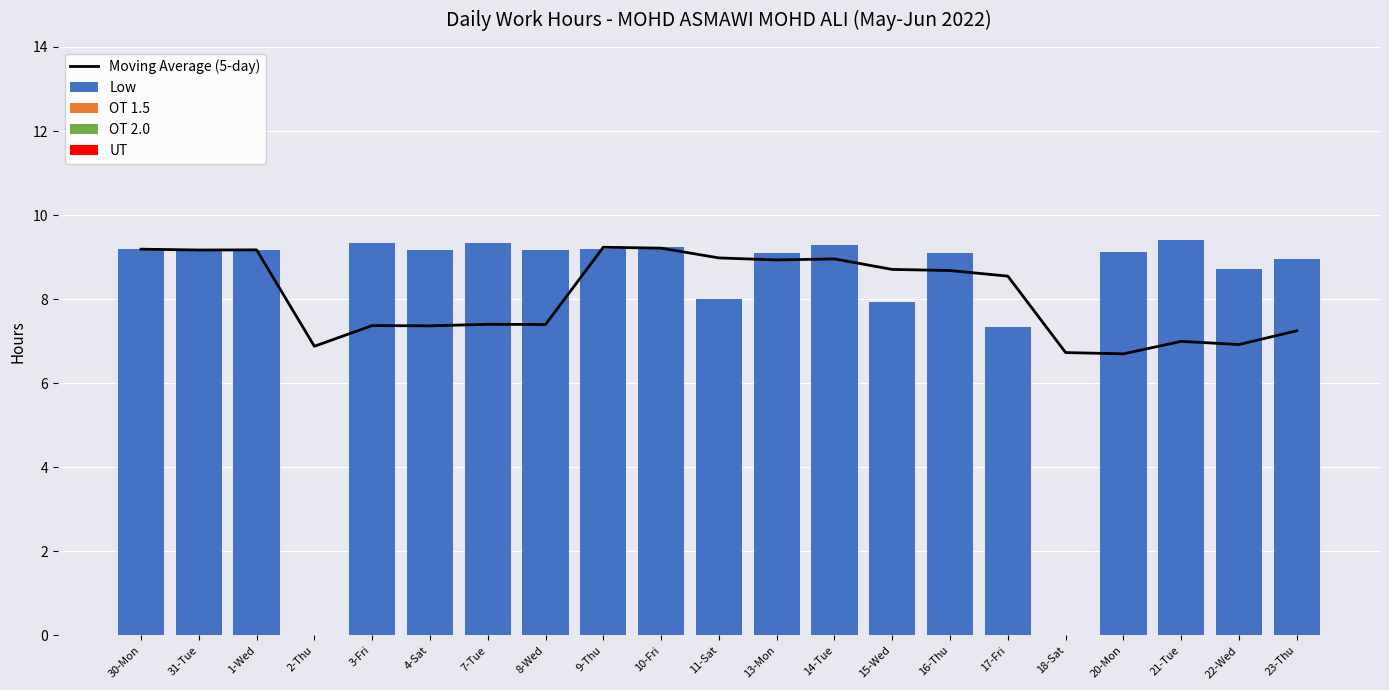

At which category does the chart reach its minimum across all series?

2-Thu